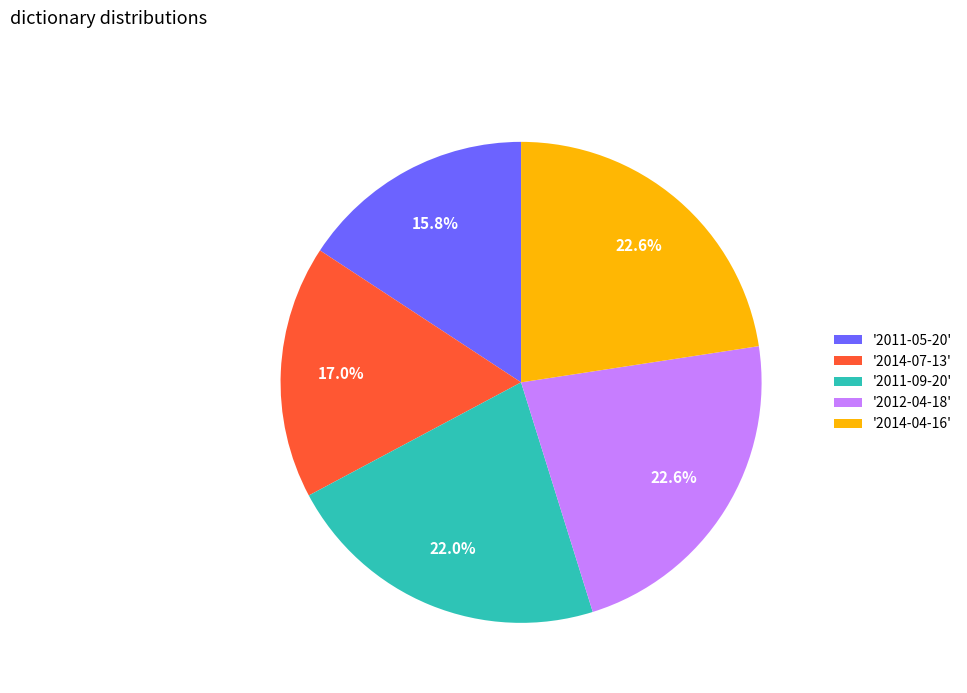

Between '2012-04-18' and '2011-05-20', which is larger?

'2012-04-18'